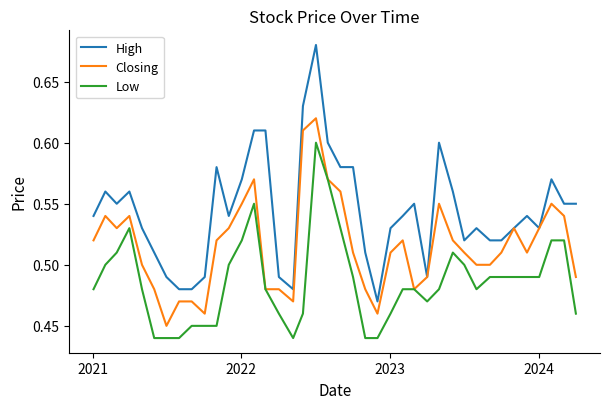

How many lines are shown in the chart?

3